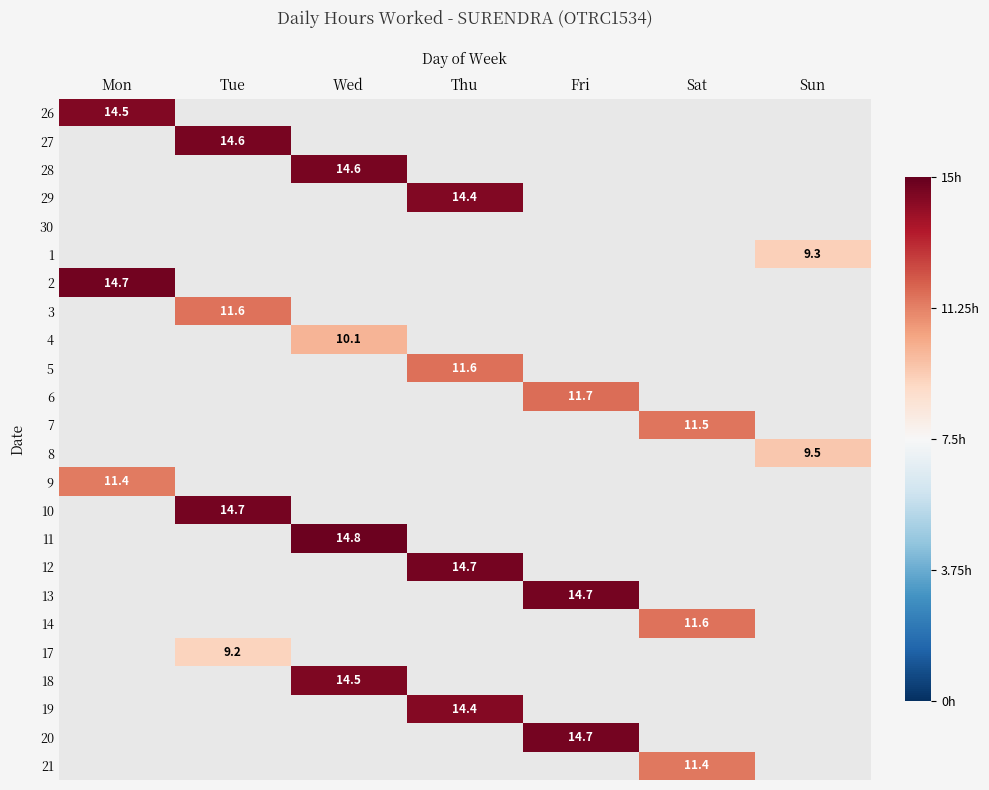

How many values in the 18 series exceed -1?

1